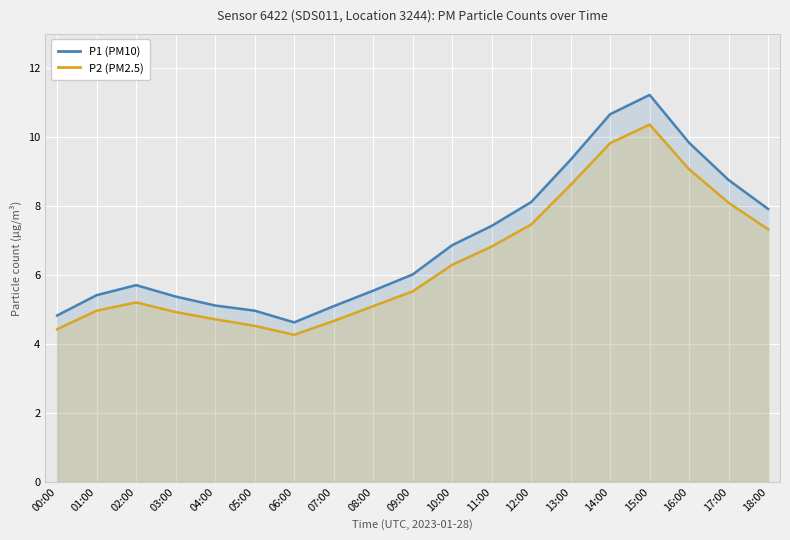

What are all the series names shown in the legend?

P1 (PM10), P2 (PM2.5)